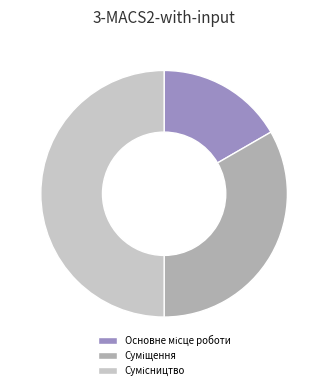

Count the number of slices in the pie.

3